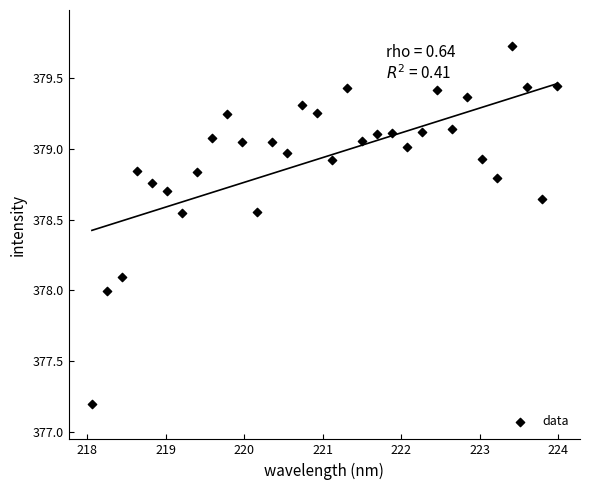

What is the range of Y values (max minus min)?

2.5